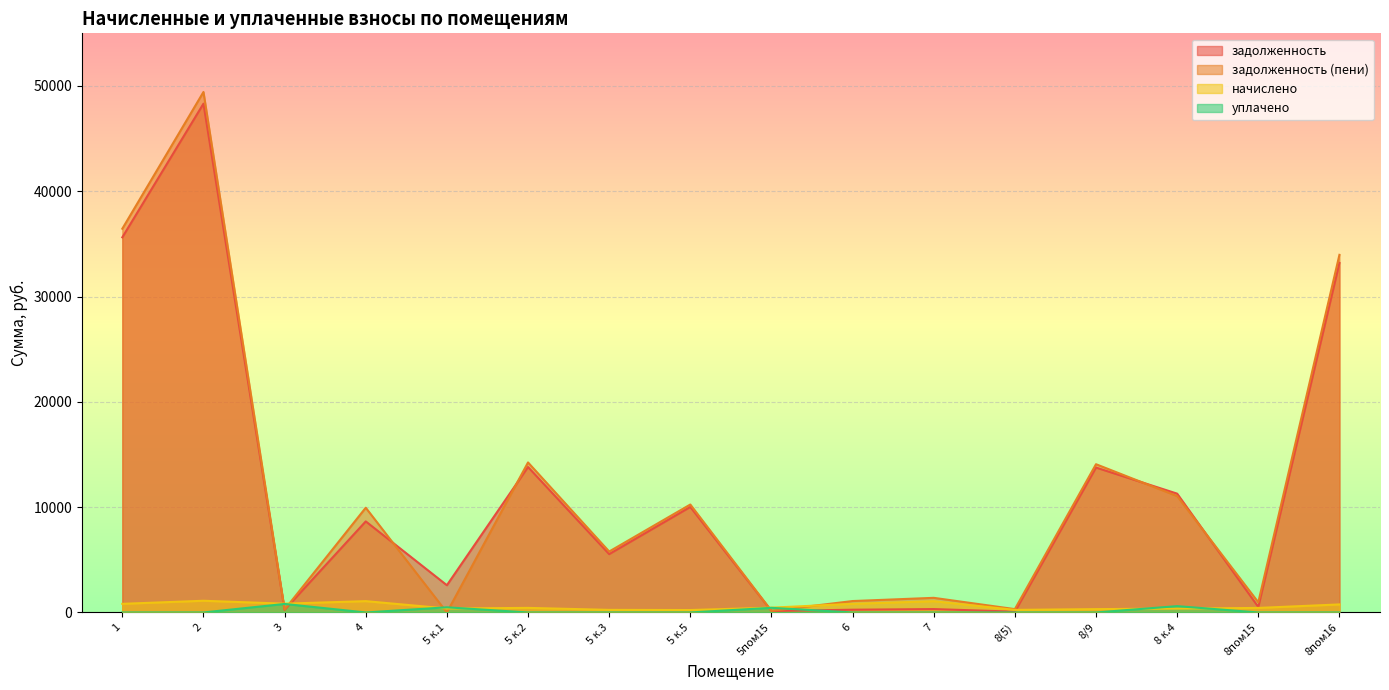

Does the chart display data point markers on the line(s)?

No